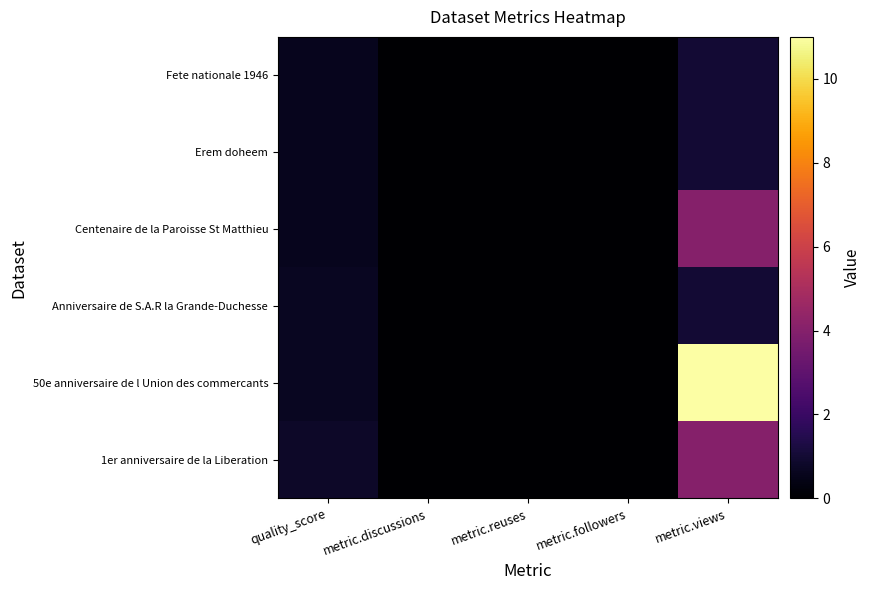

Which series has the largest range (max minus min)?

50e anniversaire de l Union des commercants